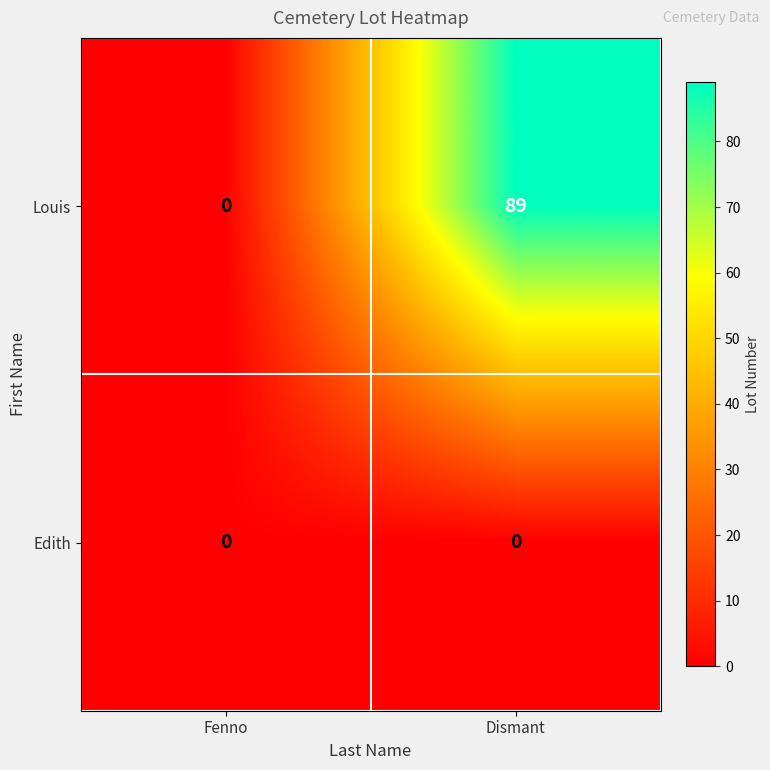

Reading left to right, list all the values displayed in this chart.

Louis: Fenno=0	Dismant=89
Edith: Fenno=0	Dismant=0